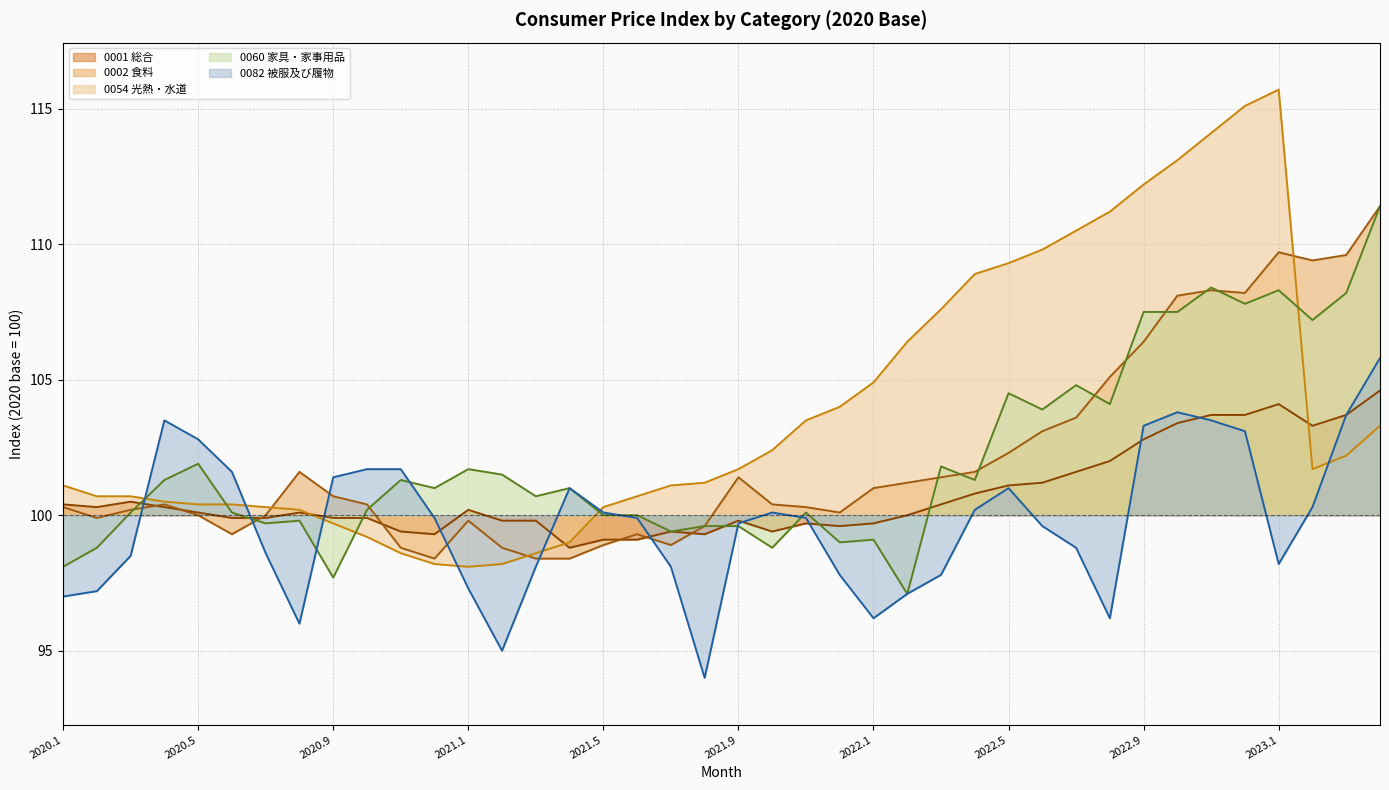

How many interior local valleys does the 0001 総合 series have?

7